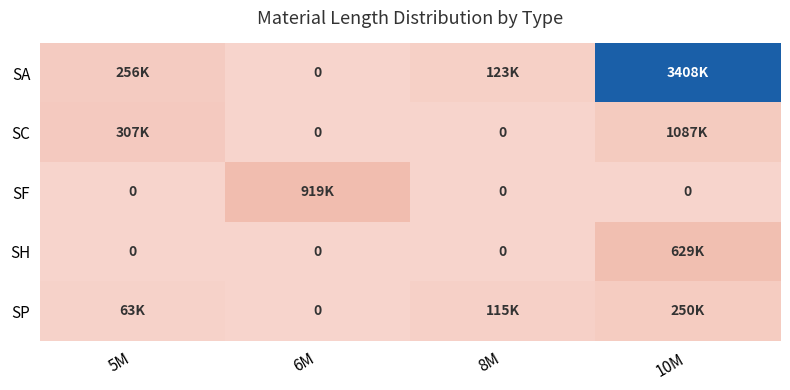

Which label corresponds to the smallest value in the chart?

6M